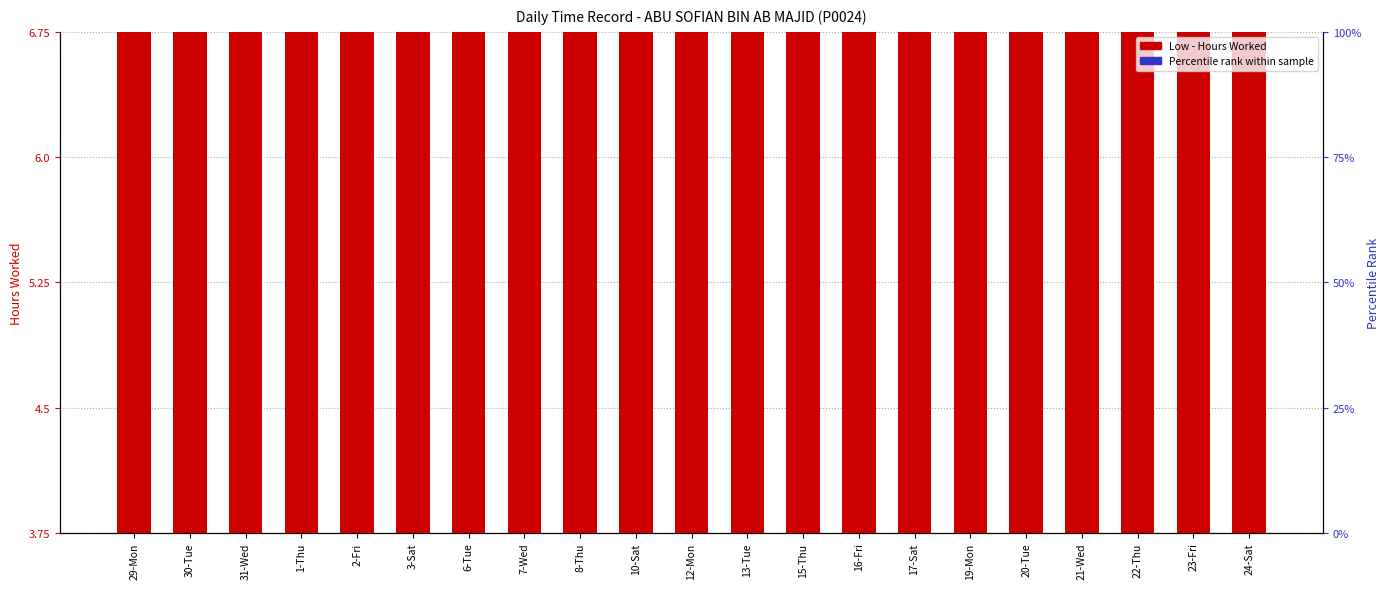

What is the difference between the maximum and minimum values in the Low (hours worked) series?

0.3